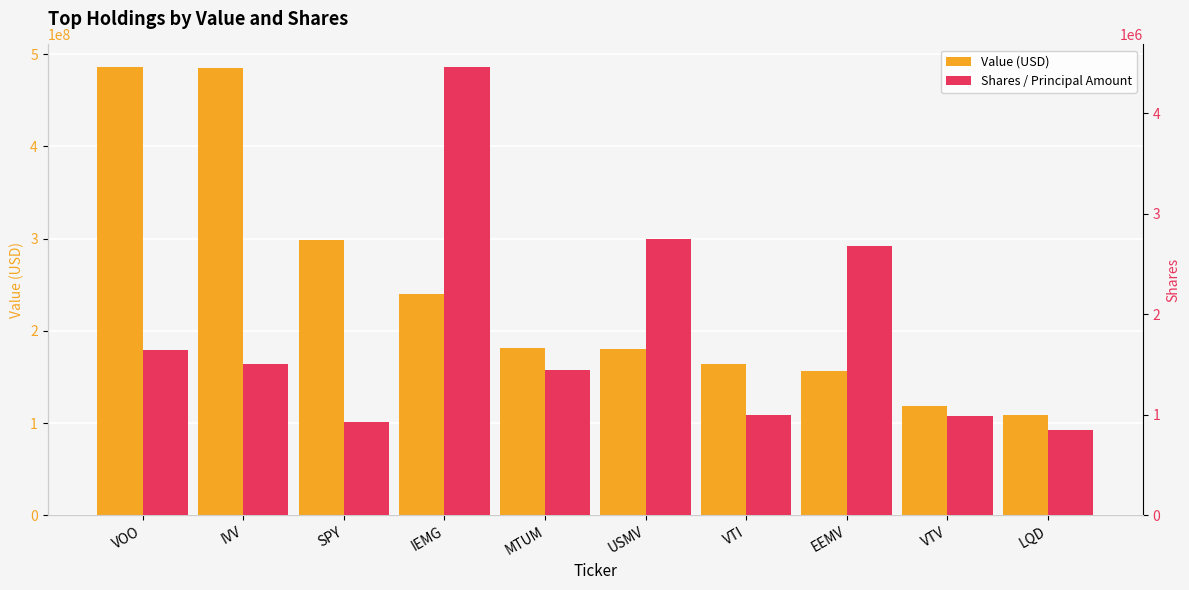

What is the spread (max minus min) of values at USMV?

177327000